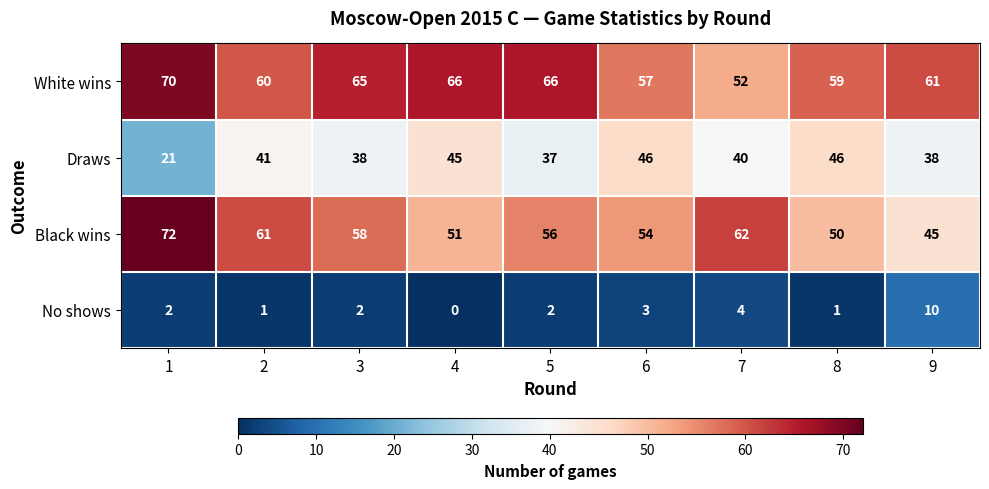

What is the average value of the Draws series?

39